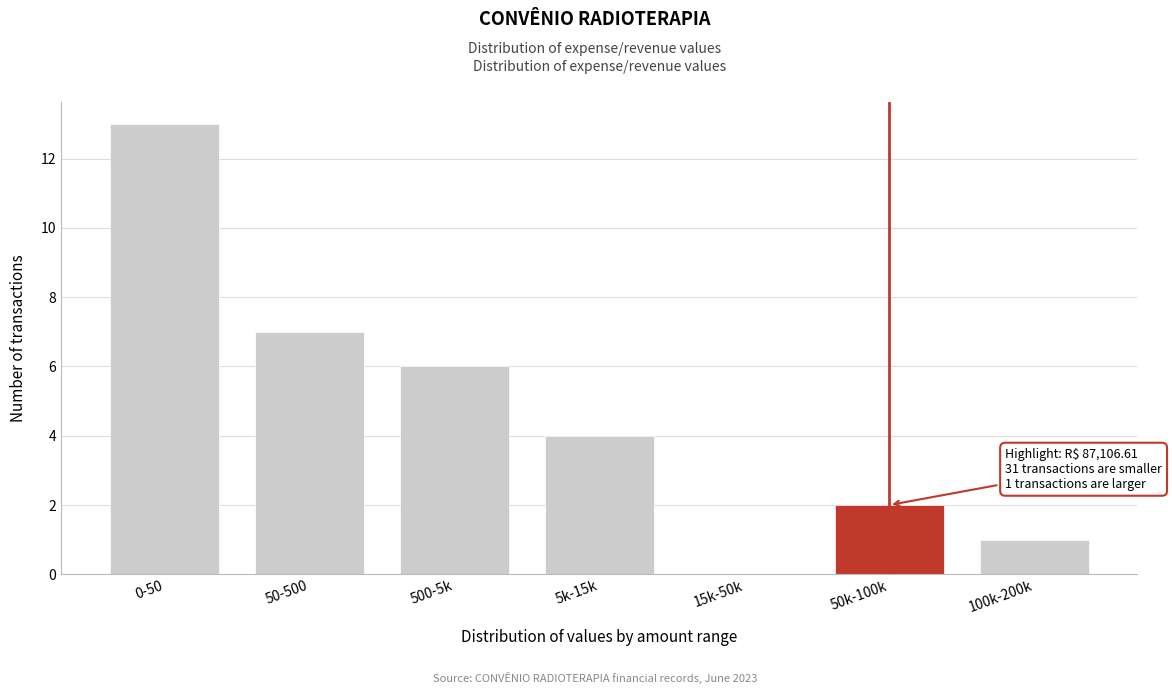

Reading left to right, what are all the values shown in this chart?

0-50=13	50-500=7	500-5k=6	5k-15k=4	15k-50k=0	50k-100k=2	100k-200k=1